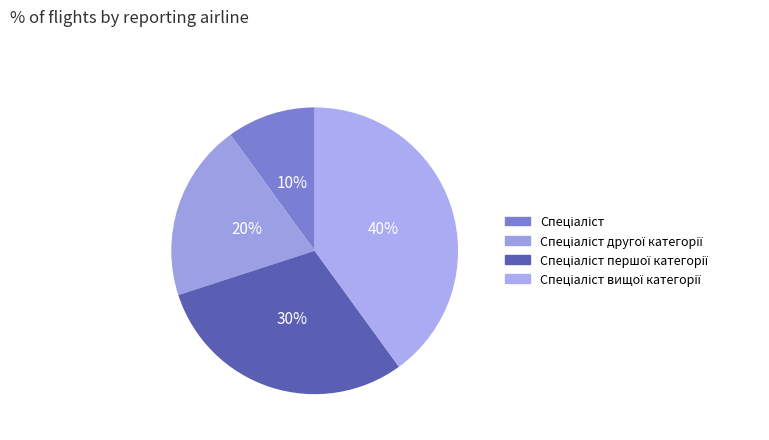

Which slice is the smallest?

Спеціаліст